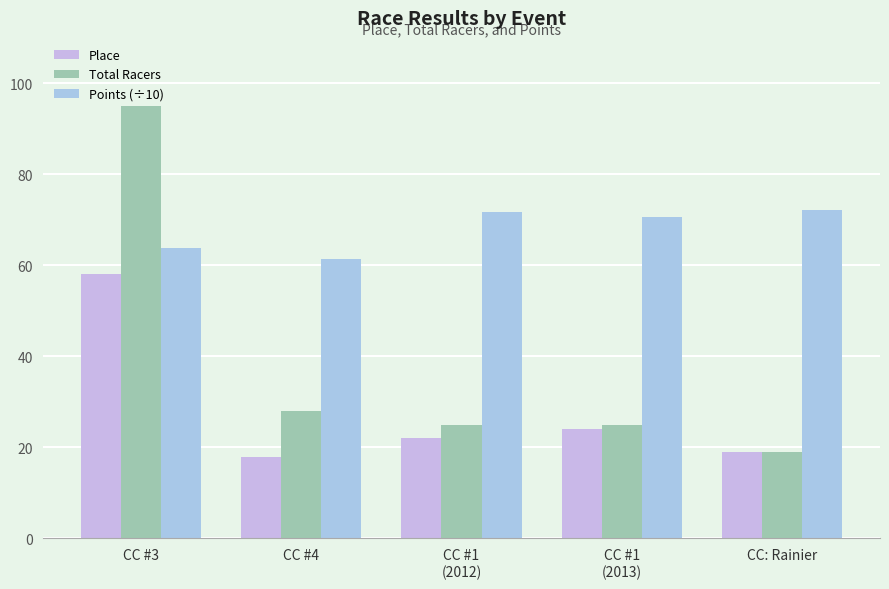

What is the sum of all Points (÷10) values?

339.7